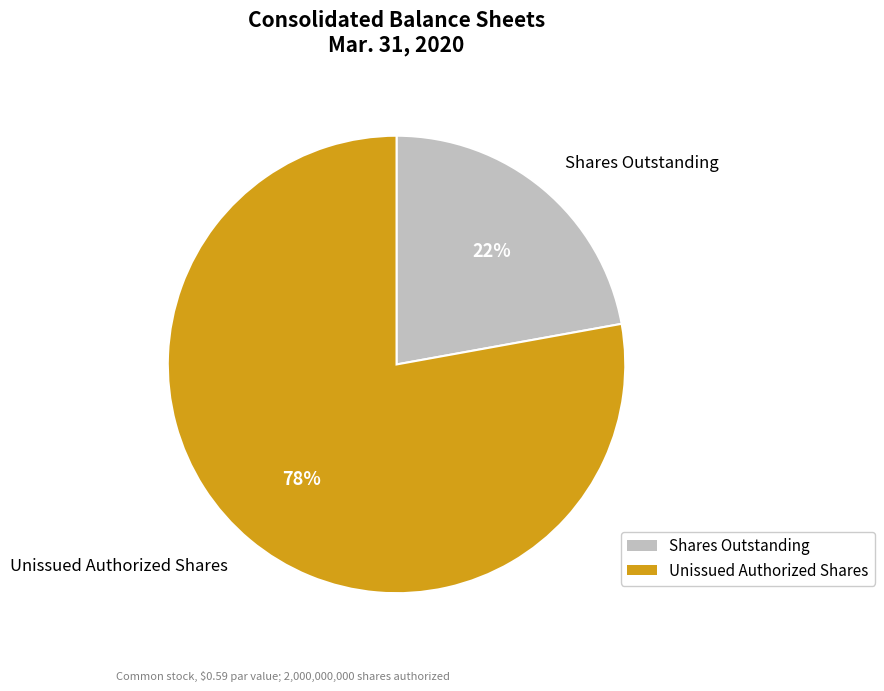

Is there any slice that represents more than half of the pie?

Yes